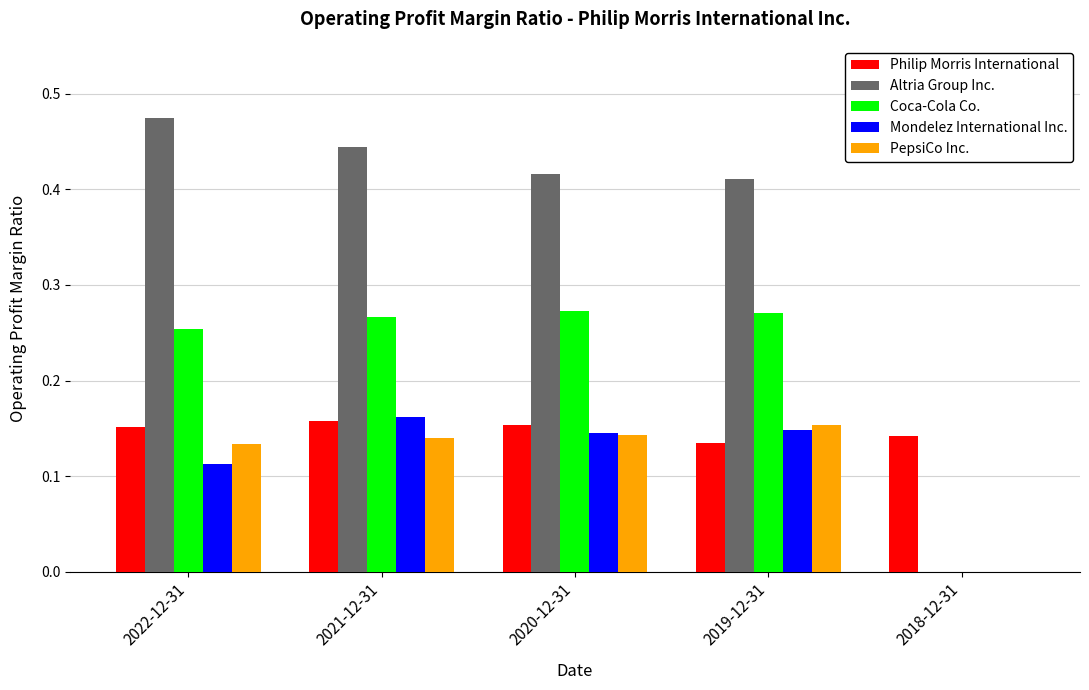

At which label is Philip Morris International closest to 0?

2019-12-31